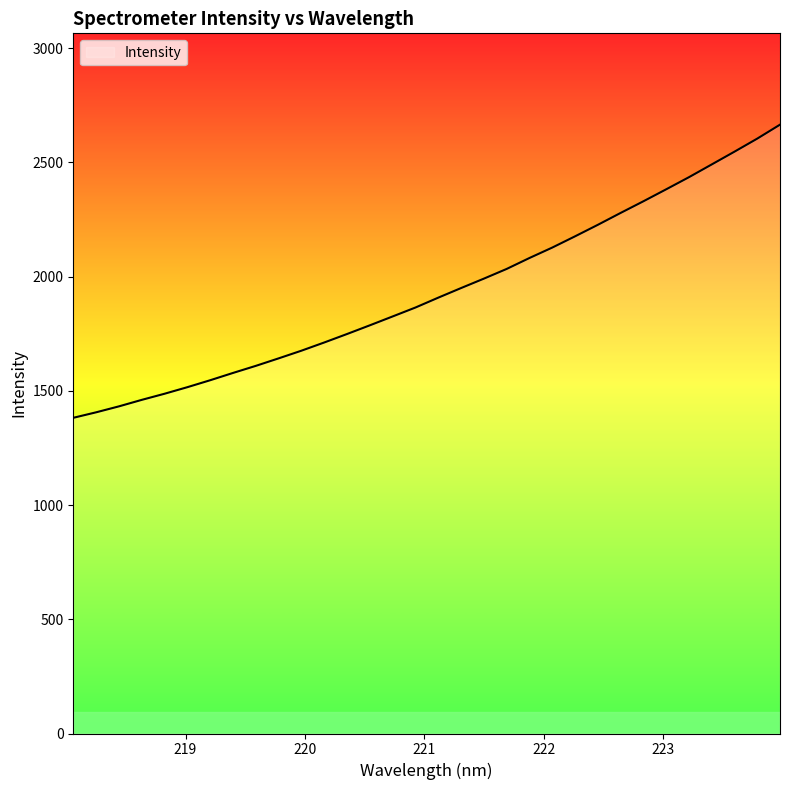

What is the sum of all values?

61888.8